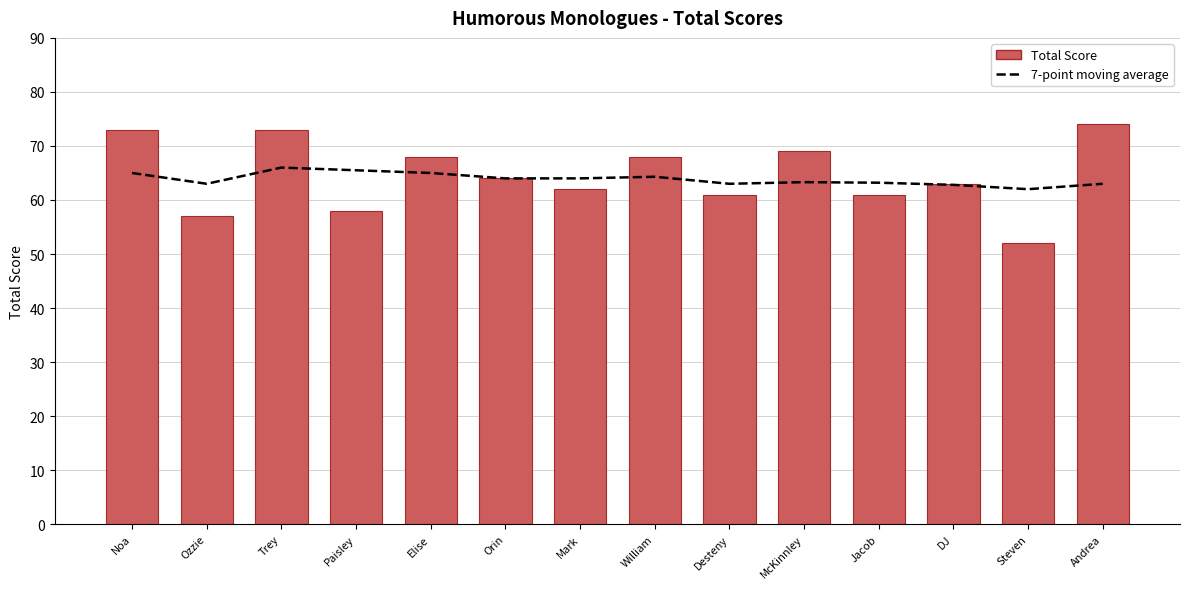

What is the spread (max minus min) of values at Jacob?

2.2